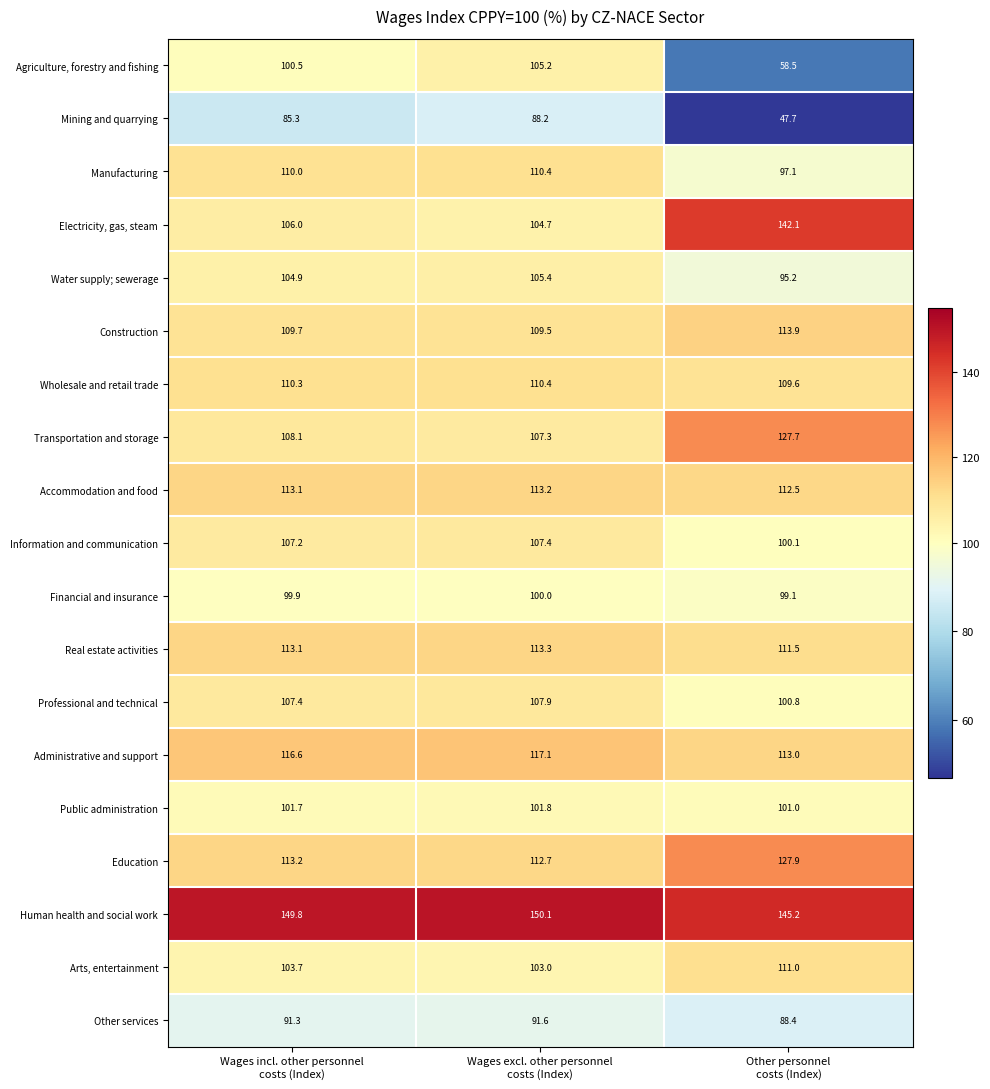

Which series has the largest total across all categories?

Human health and social work